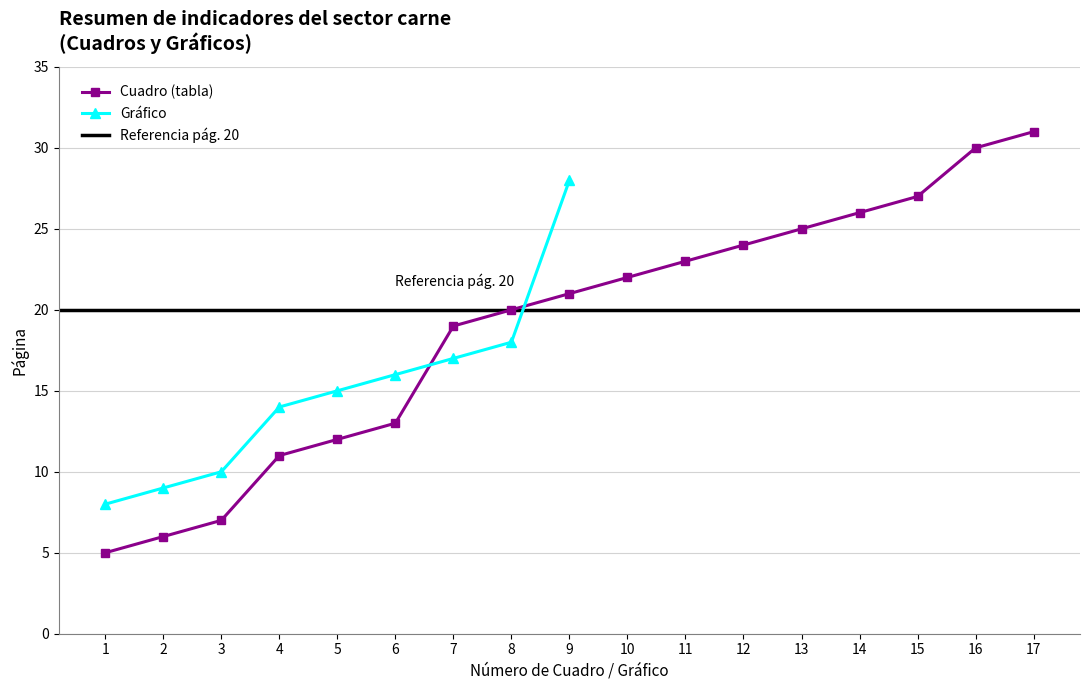

What is the ratio of the value at 12 to the value at 3?

3.4